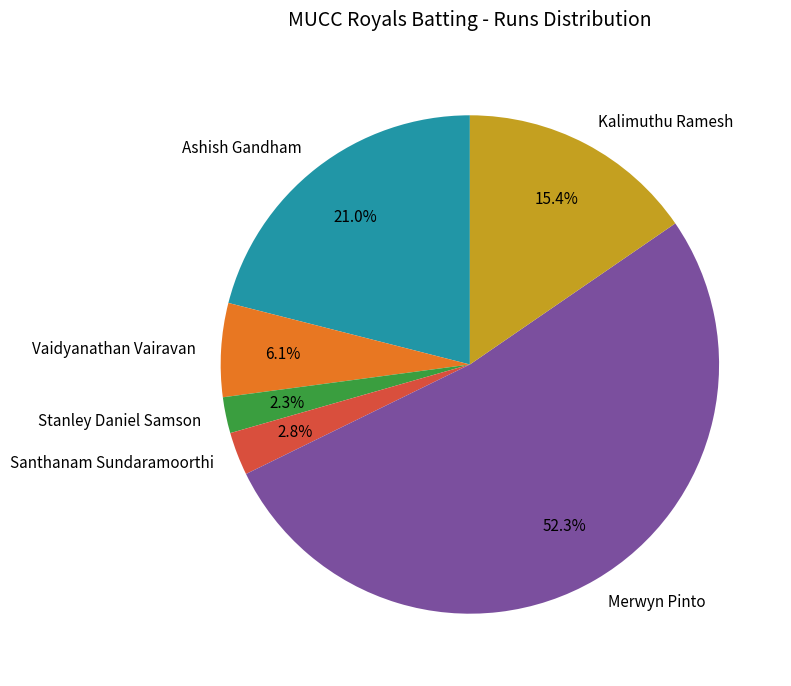

How many segments does this pie chart have?

6